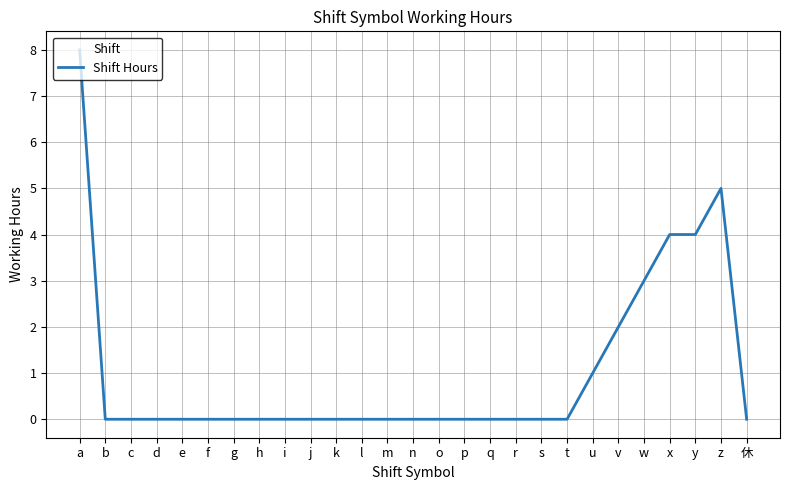

Is it true that the value at c is -2?

False